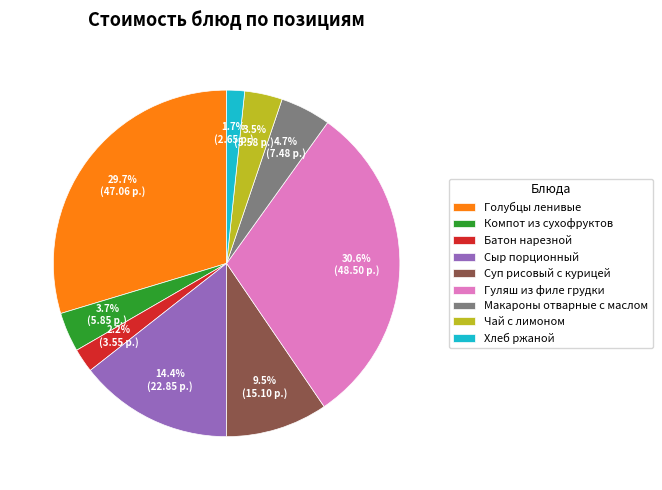

Which category has the biggest portion of the pie?

Гуляш из филе грудки